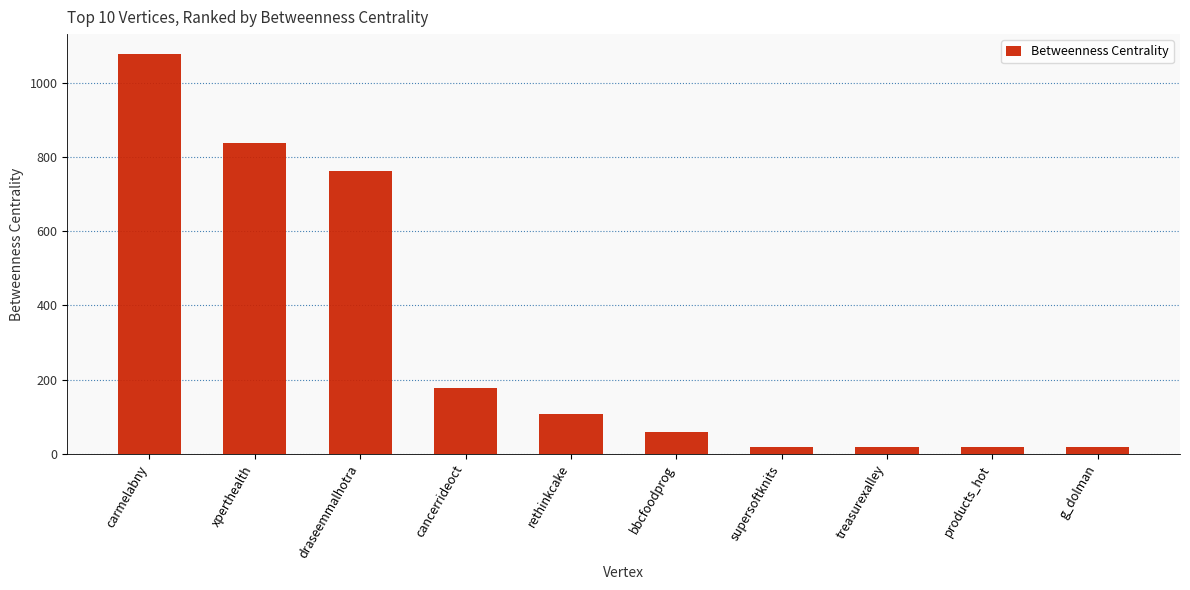

The value at cancerrideoct is 178.3. True or false?

True